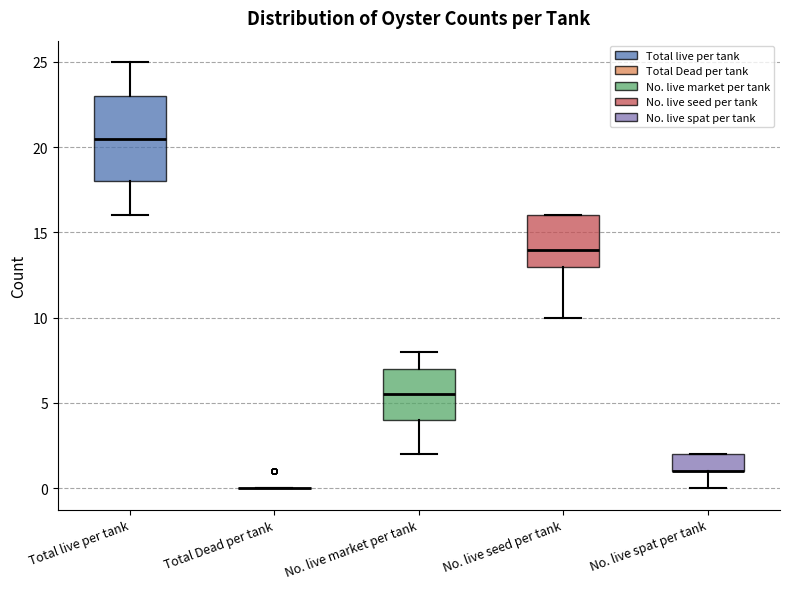

Reading left to right, read every box against the y-axis: the position of its median line, the range the box covers, and the ends of its whiskers. The values are not printed on the chart, so give them approximately, as read against the axis.

Total live per tank: median 20.5, box 18.0 to 23.0, whiskers 16.0 to 25.0
Total Dead per tank: box collapsed to a line at 0.0, whiskers 0.0 to 0.0
No. live market per tank: median 5.5, box 4.0 to 7.0, whiskers 2.0 to 8.0
No. live seed per tank: median 14.0, box 13.0 to 16.0, whiskers 10.0 to 16.0
No. live spat per tank: median 1.0 (drawn on the box's lower edge), box 1.0 to 2.0, whiskers 0.0 to 2.0